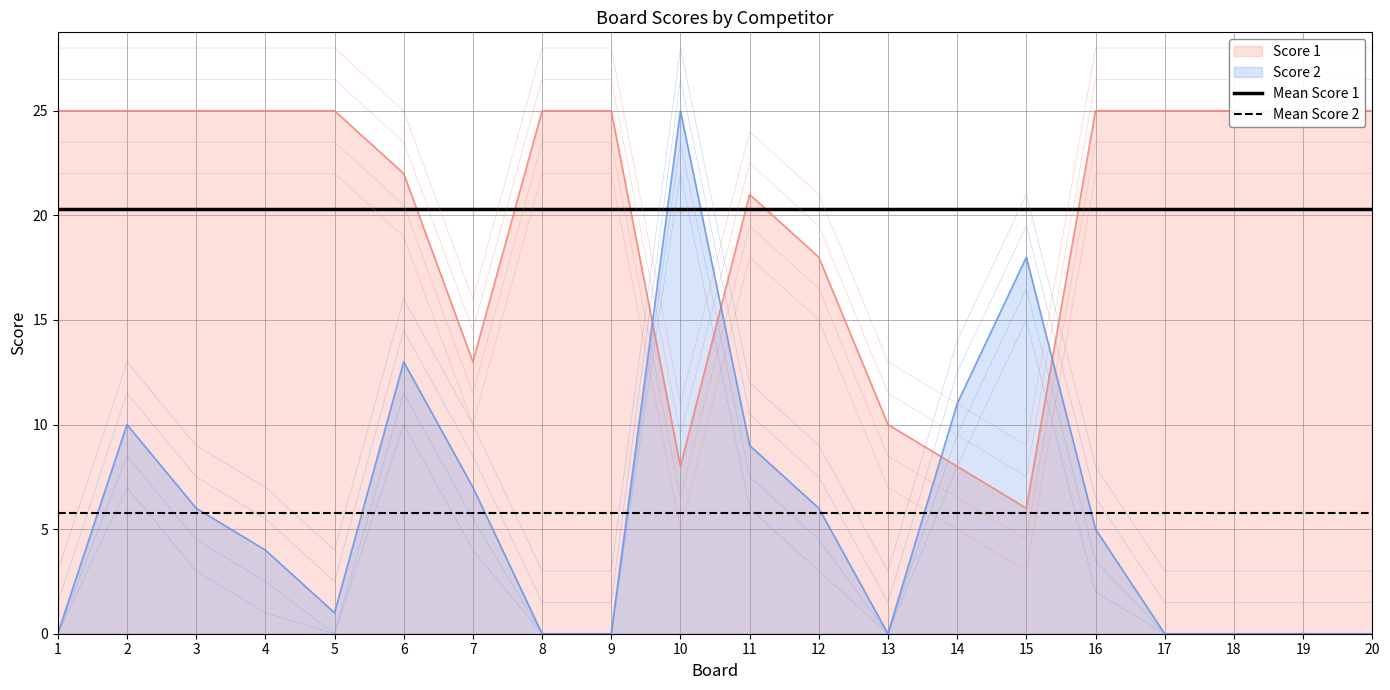

Which category has the lowest value in the Mean Score 2 series?

1